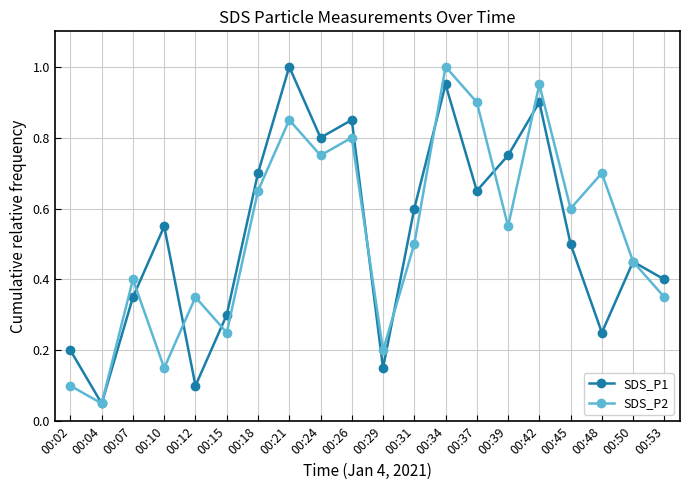

True or false: SDS_P2 has a value of 0.1 at 00:02.

True